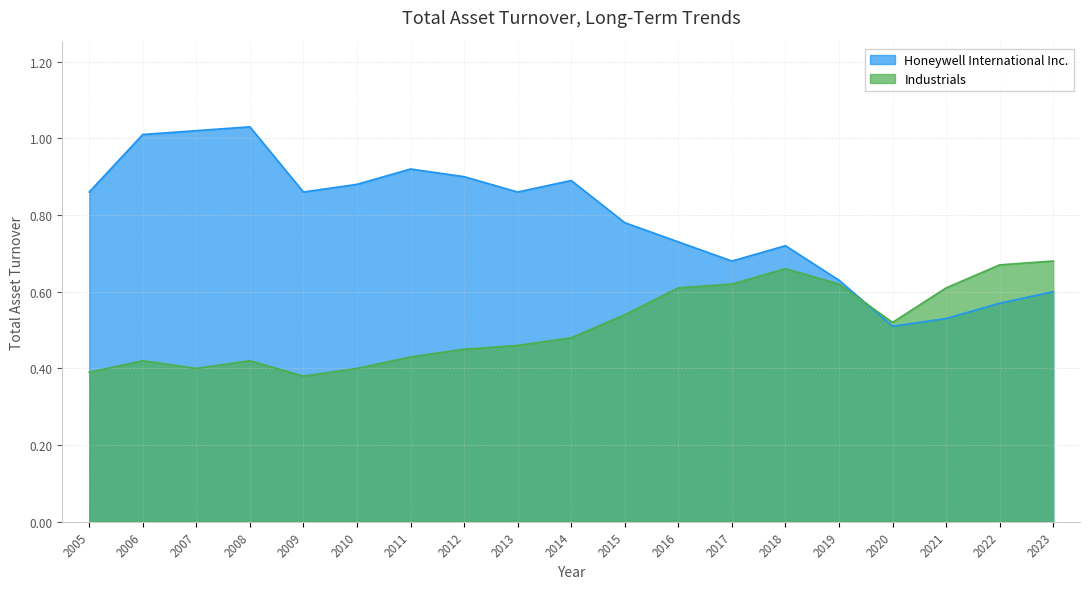

What is the difference between the second highest and second lowest values in the Industrials series?

0.3